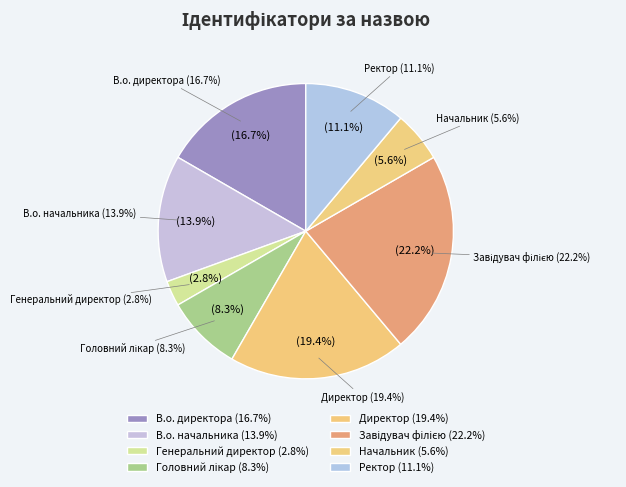

How many slices are in this pie chart?

8